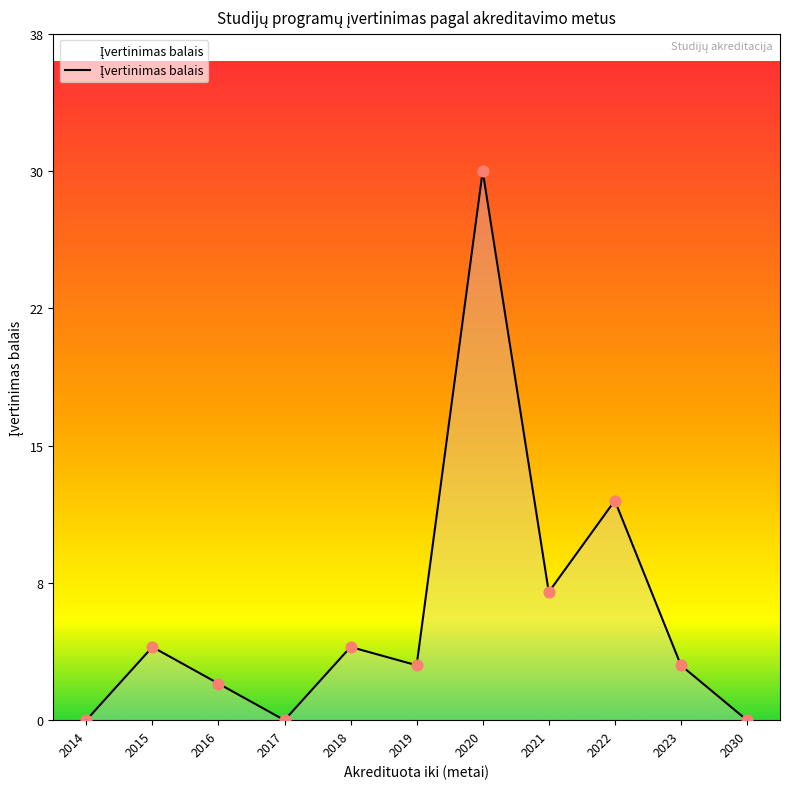

Which has a higher value, 2018 or 2022?

2022